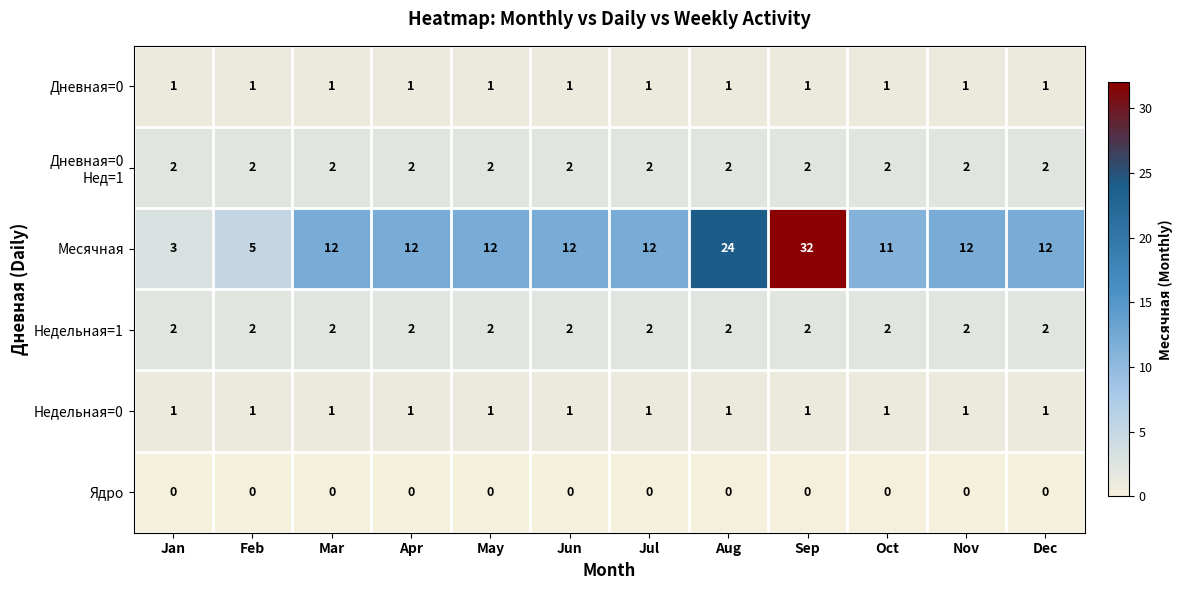

What is the approximate value of Месячная at Apr, to the nearest 10?

10